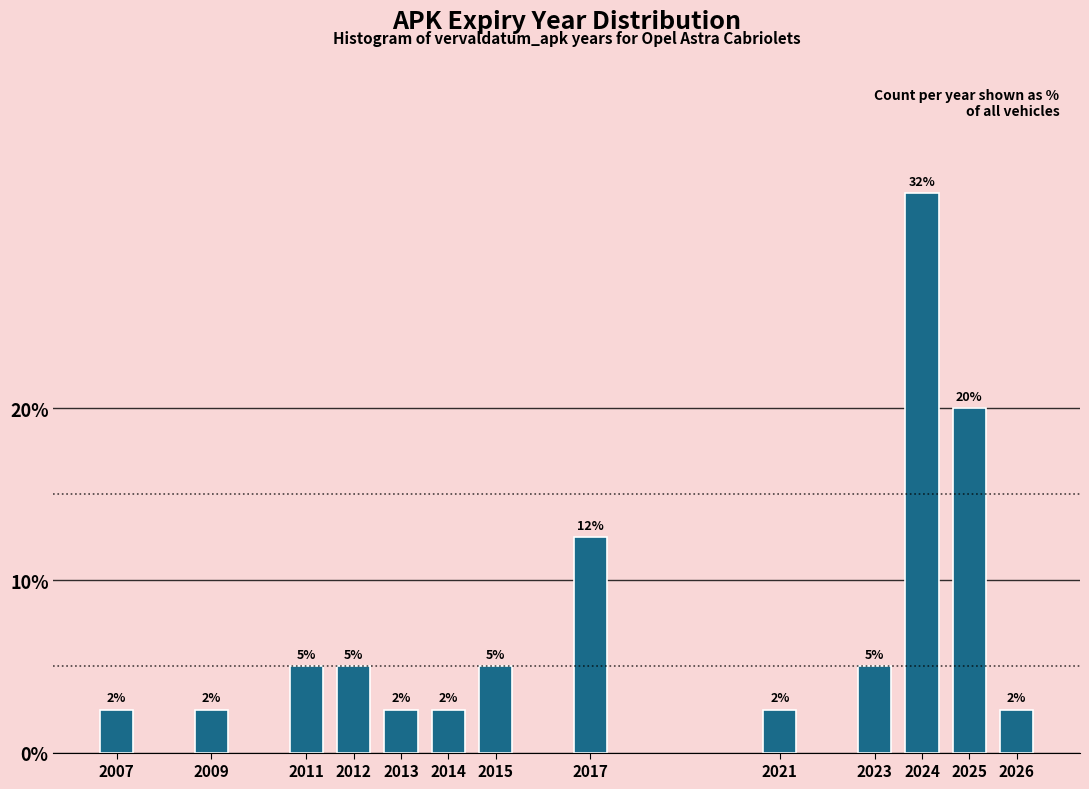

How many bars are there in total?

13